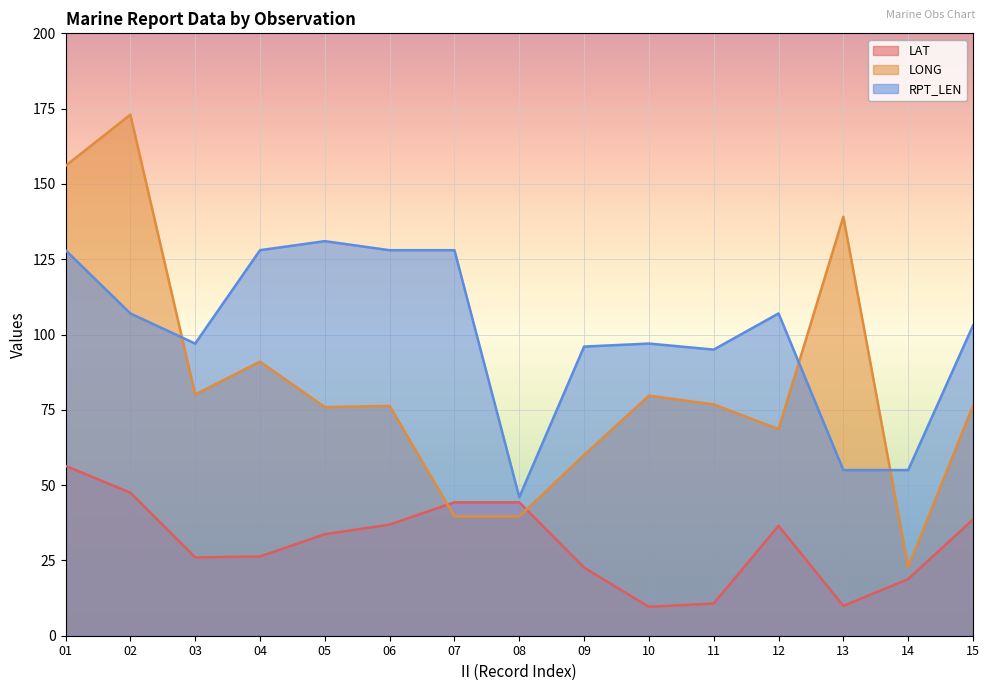

How many times do LONG and LAT cross each other?

2